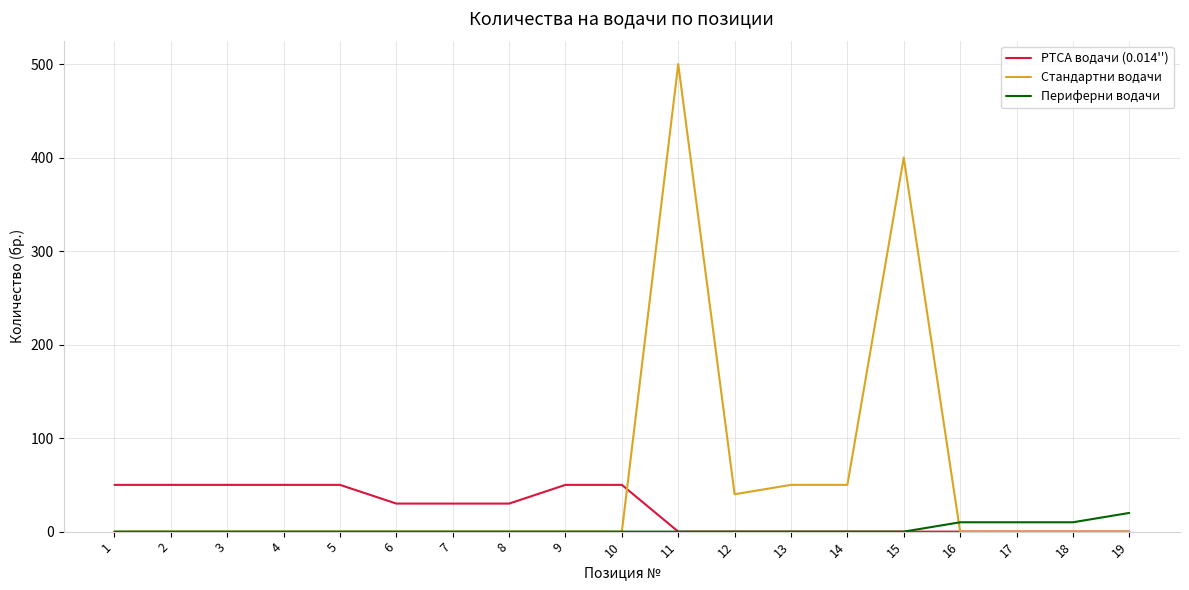

Reading left to right, what are all the values shown in this chart?

PTCA водачи (0.014''): 50	50	50	50	50	30	30	30	50	50	0	0	0	0	0	0	0	0	0
Стандартни водачи: 0	0	0	0	0	0	0	0	0	0	500	40	50	50	400	0	0	0	0
Периферни водачи: 0	0	0	0	0	0	0	0	0	0	0	0	0	0	0	10	10	10	20